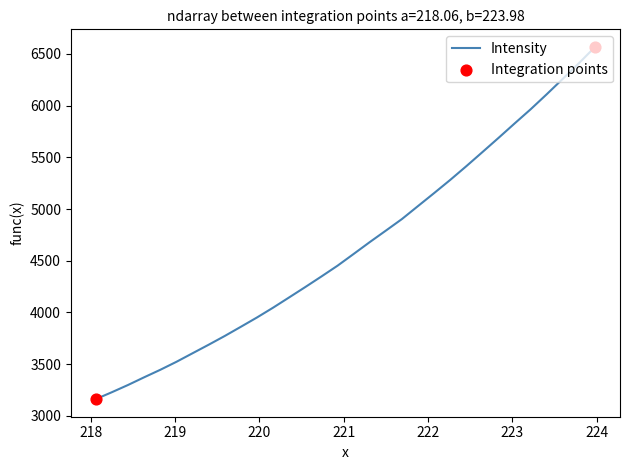

What is the minimum value shown in the chart?

3162.3